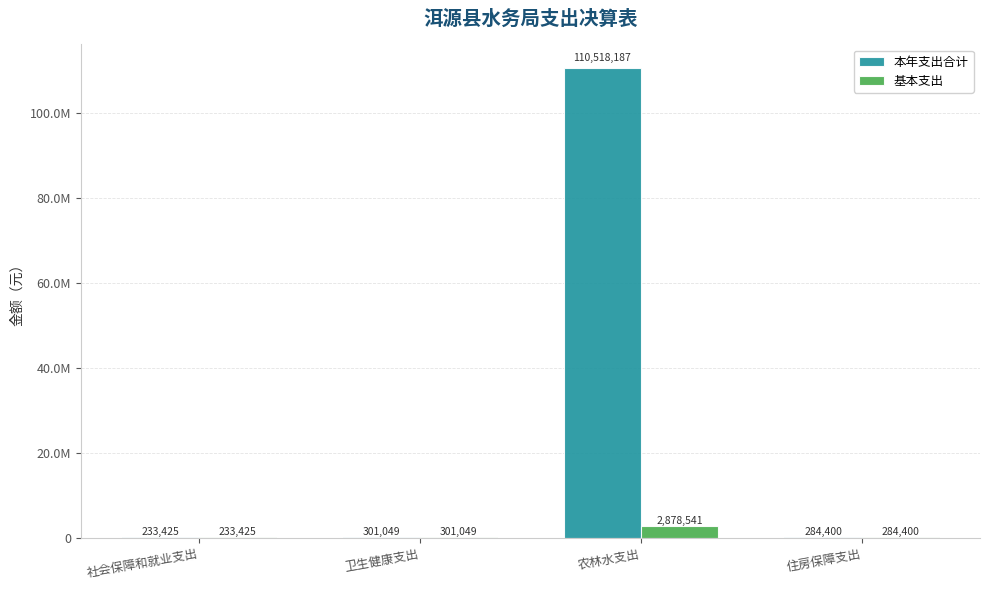

Between 社会保障和就业支出 and 住房保障支出, which series saw the biggest shift?

本年支出合计